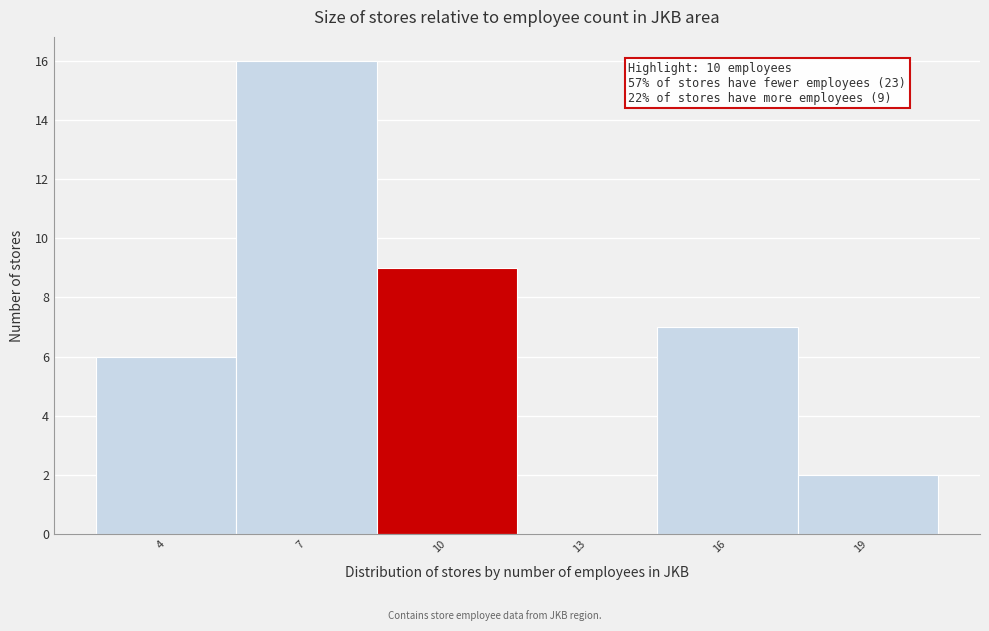

Which range on the x-axis has the tallest bar?

5.5 to 8.5